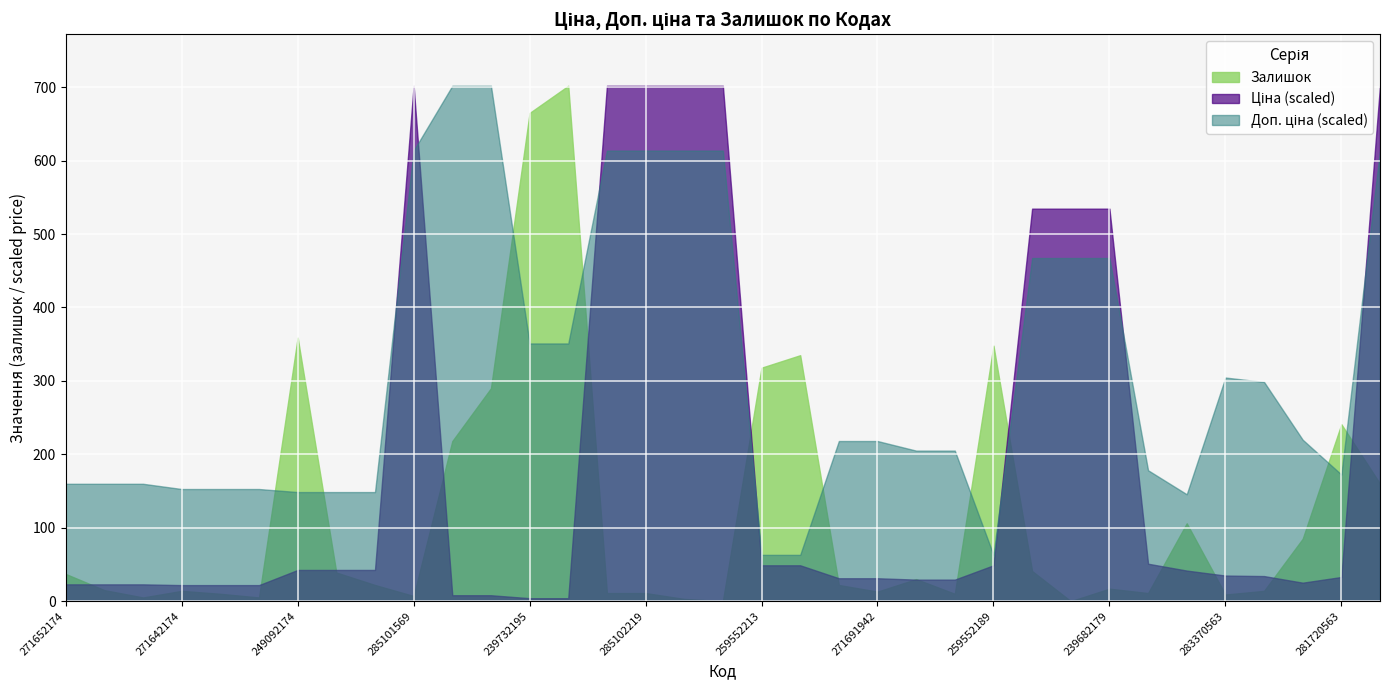

True or false: Залишок has a value of 9.0 at 283370563.

True